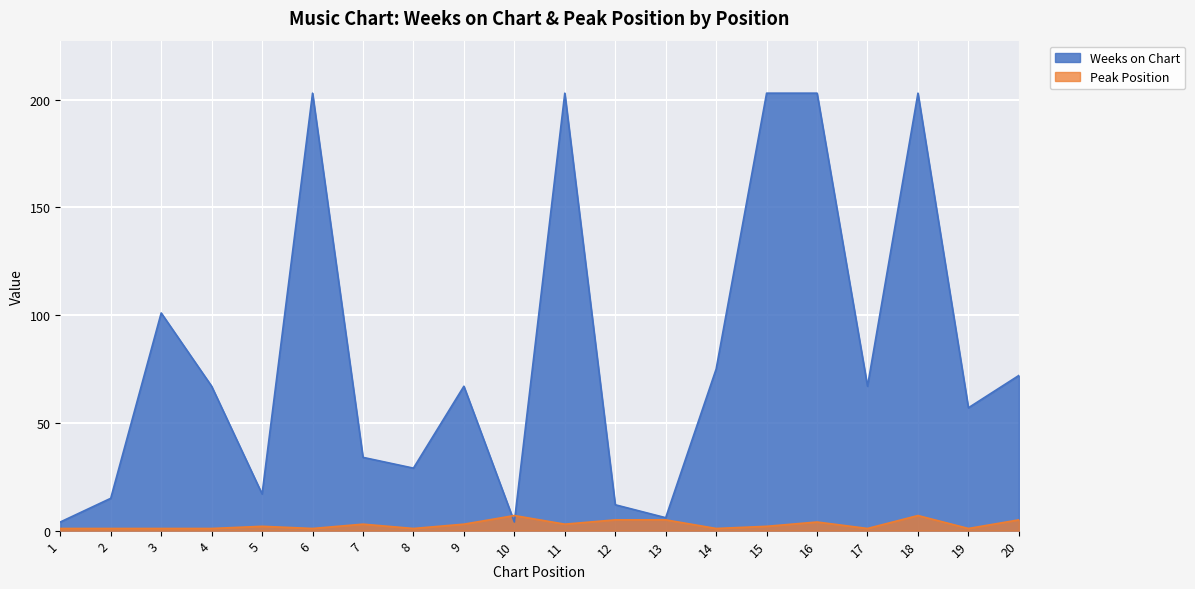

What is the value of the Peak Position point at the 20th from the left?

5